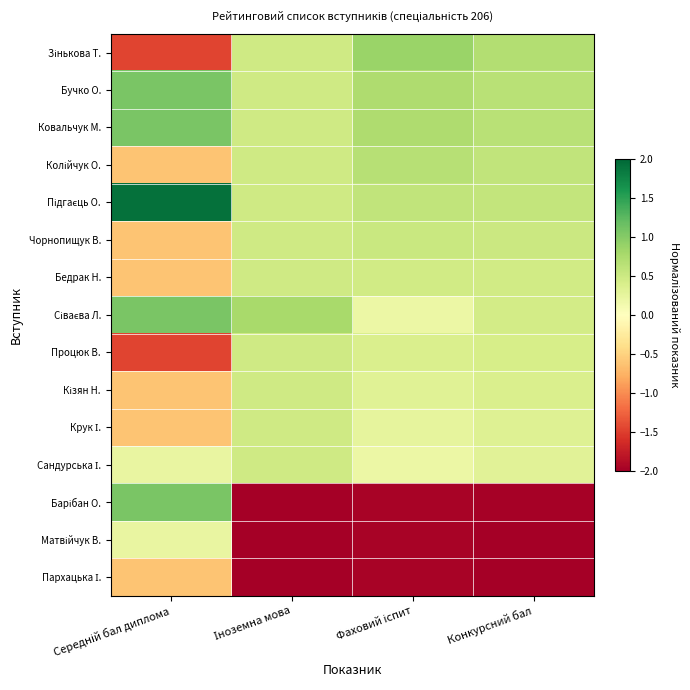

What is the difference between the highest and lowest values at Конкурсний бал?

2.7